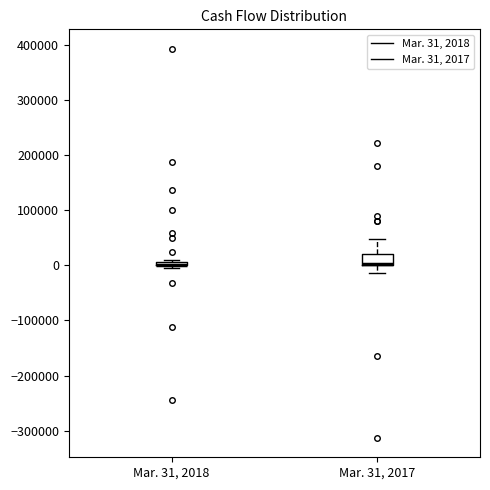

Which box is the tallest, from its lower edge to its upper edge?

Mar. 31, 2017